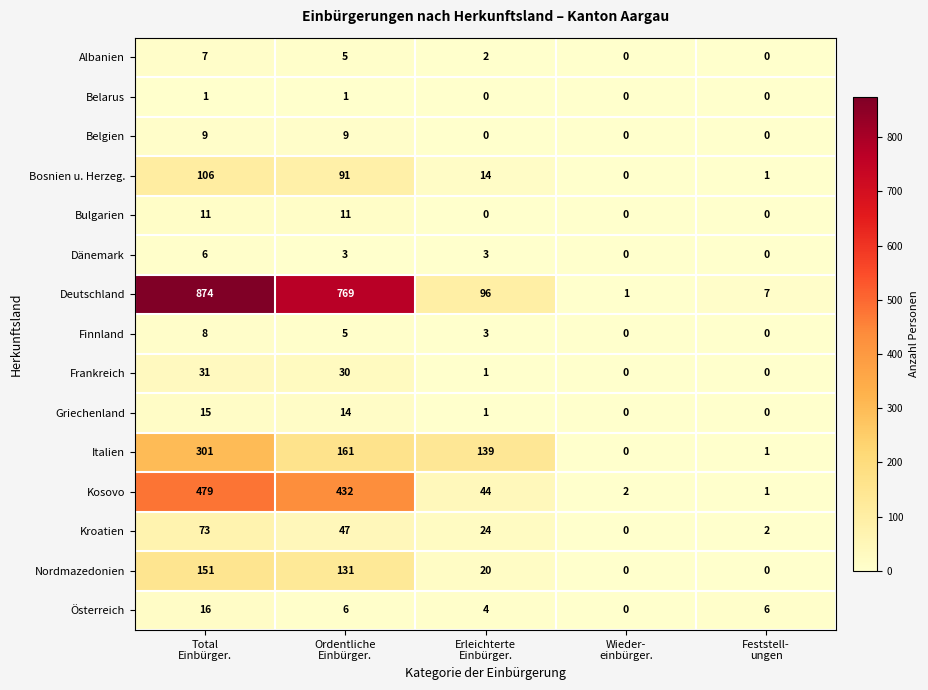

How many values in Nordmazedonien are above zero?

3